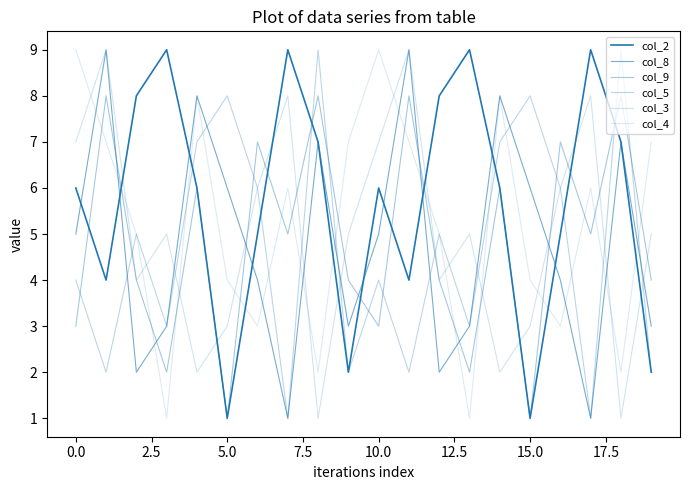

How many lines are shown in the chart?

6